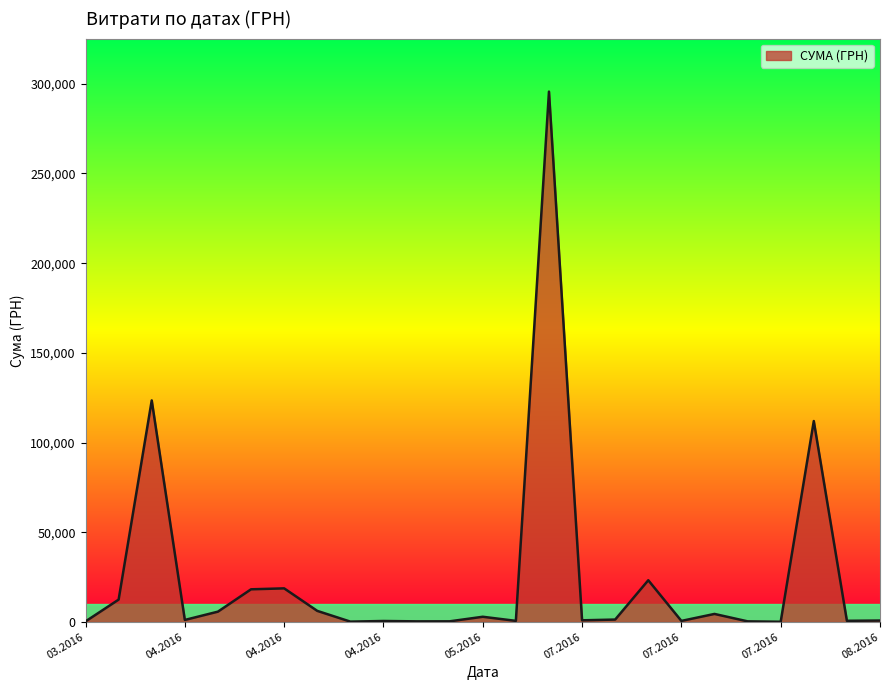

What is the difference between the maximum and minimum values?

295540.8